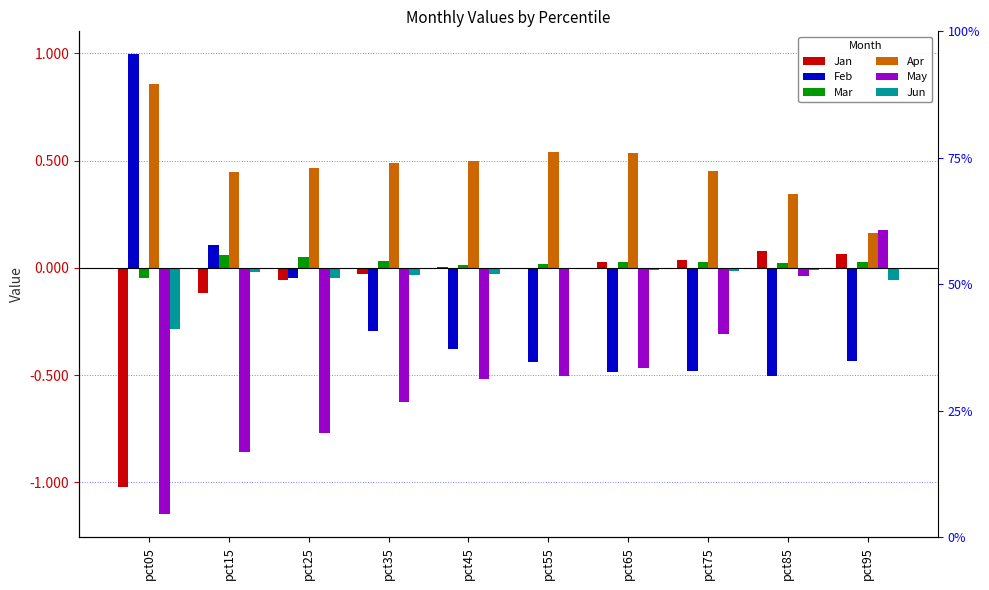

What is the difference between the highest and lowest values at pct85?

0.8